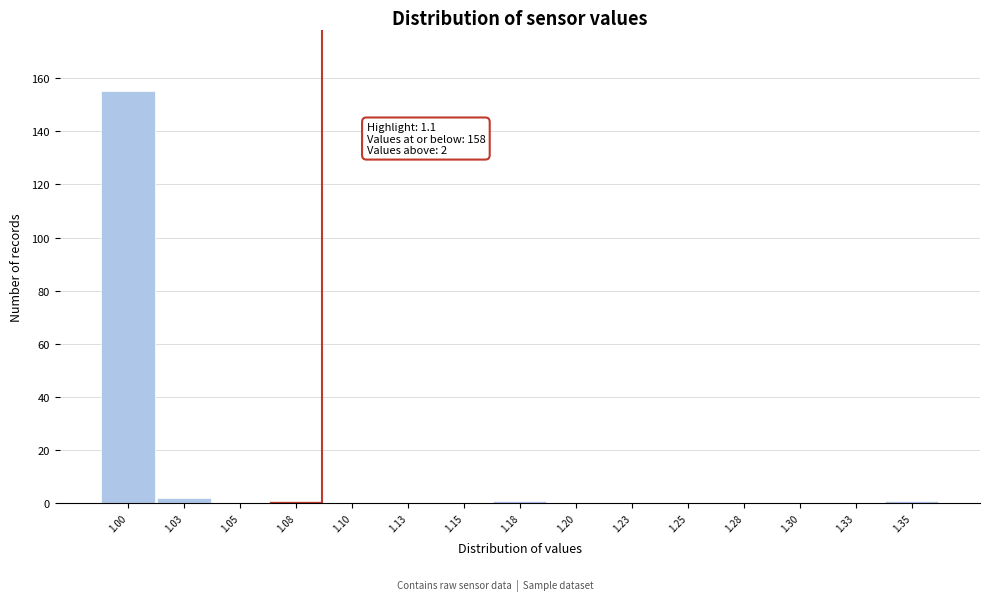

Reading left to right, transcribe all the data shown in this chart.

1.00=155	1.03=2	1.05=0	1.08=1	1.10=0	1.13=0	1.15=0	1.18=1	1.20=0	1.23=0	1.25=0	1.28=0	1.30=0	1.33=0	1.35=1